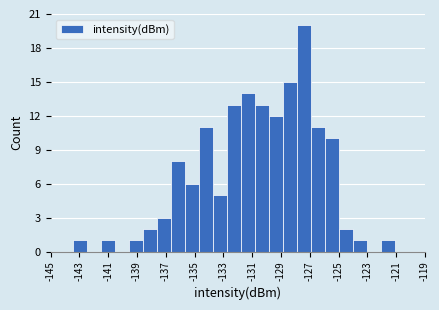

What is the height of the bar covering -143.4 to -142.4 on the x-axis? Neither the bar edges nor the heights are printed on the chart, so give them approximately, as read against the axes.

1